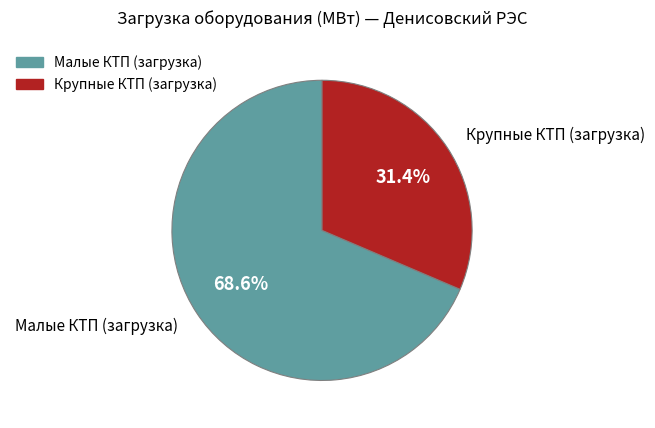

To the nearest percent, what is the difference between the largest and smallest slice percentages?

37%